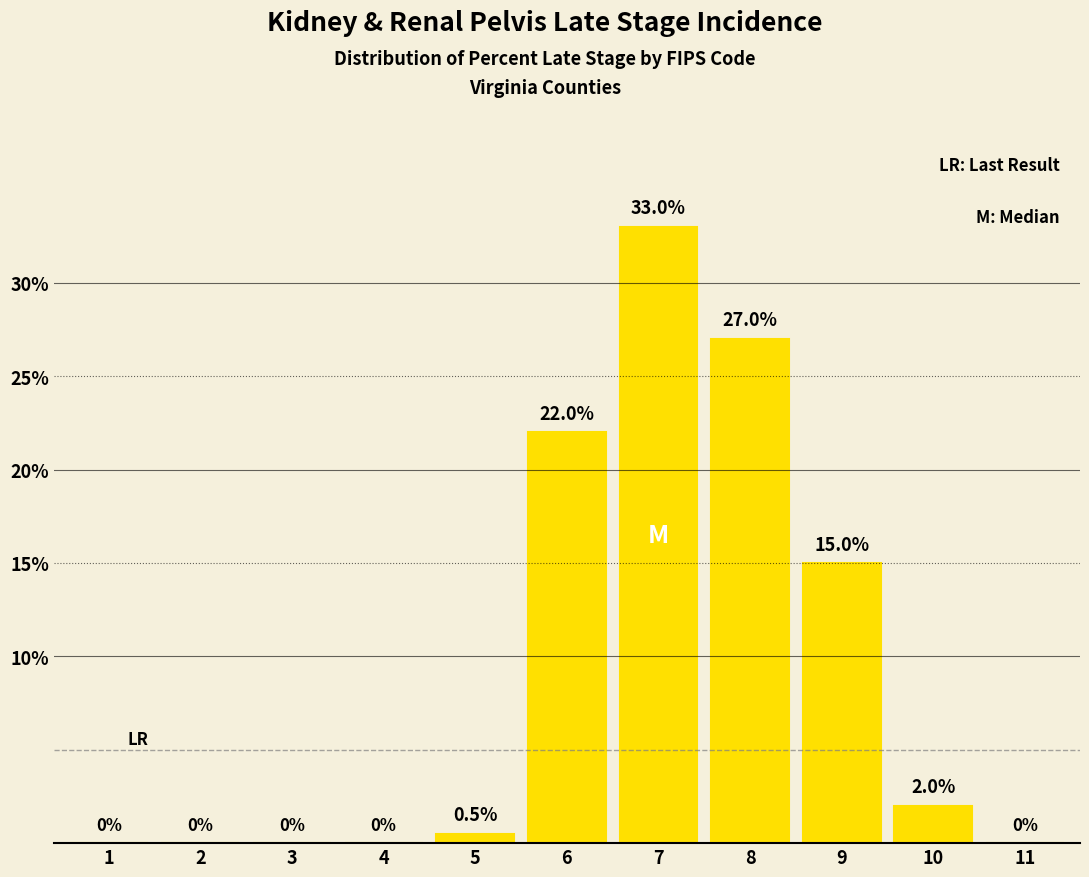

Reading left to right, transcribe all the data shown in this chart.

1=0.0	2=0.0	3=0.0	4=0.0	5=0.5	6=22.0	7=33.0	8=27.0	9=15.0	10=2.0	11=0.0